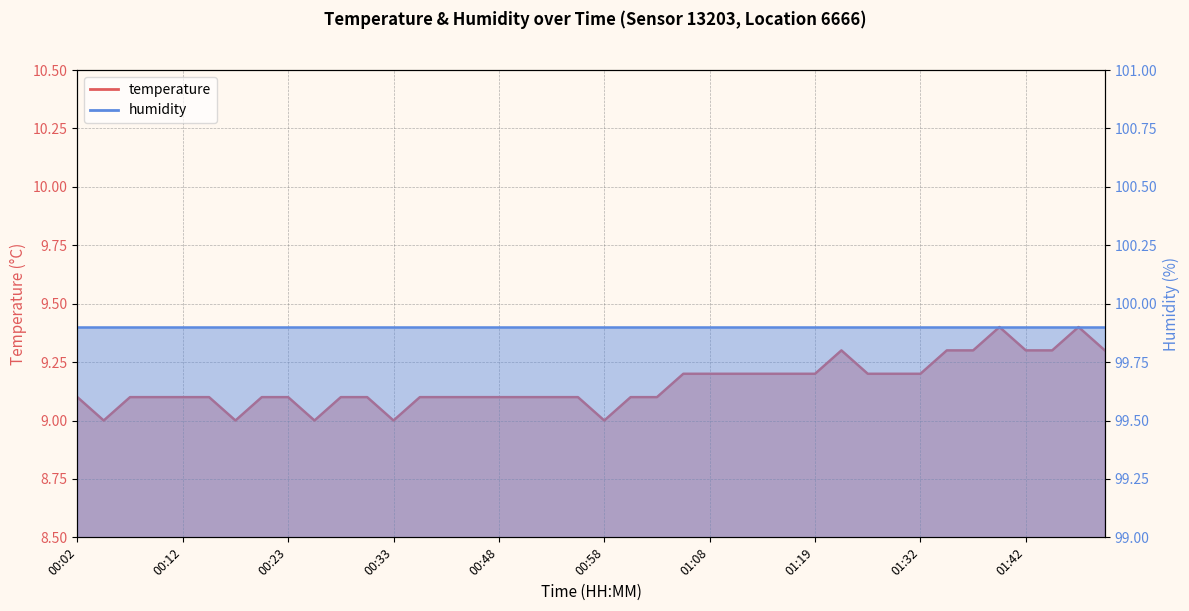

At which label is the value closest to 9?

00:05